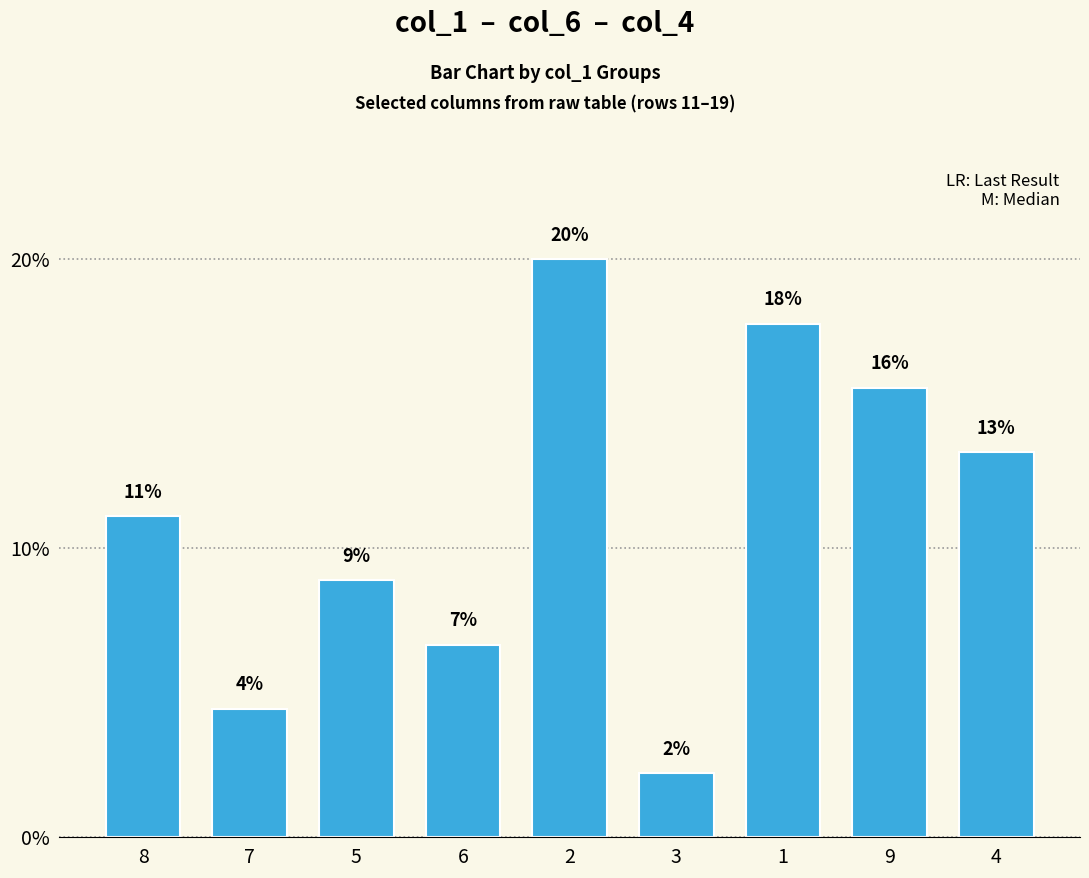

How many bars are there in total?

9